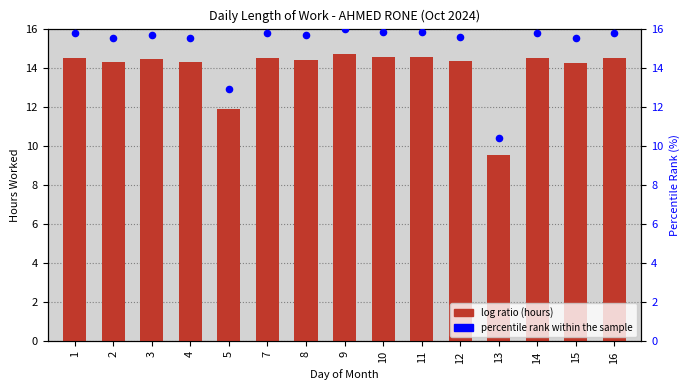

Which series reaches the maximum Y coordinate?

Percentile rank within sample